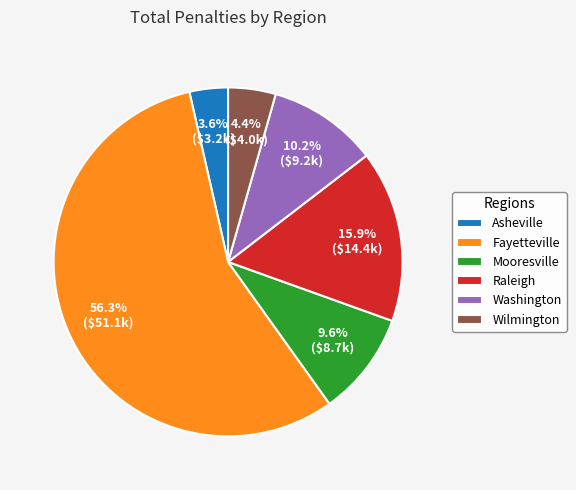

What is the ratio of the value at Washington to the value at Mooresville?

1.1